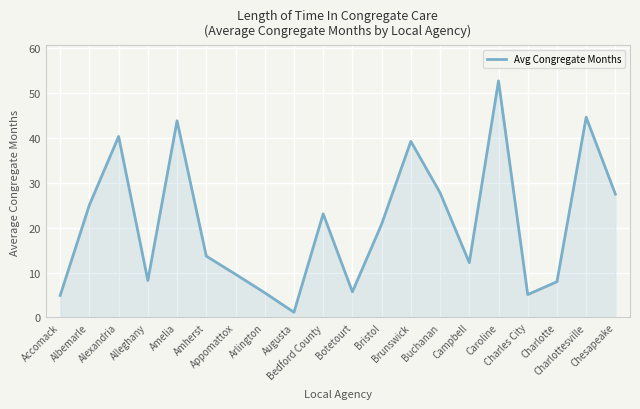

How many interior local peaks (higher than both neighbors) does the data have?

6